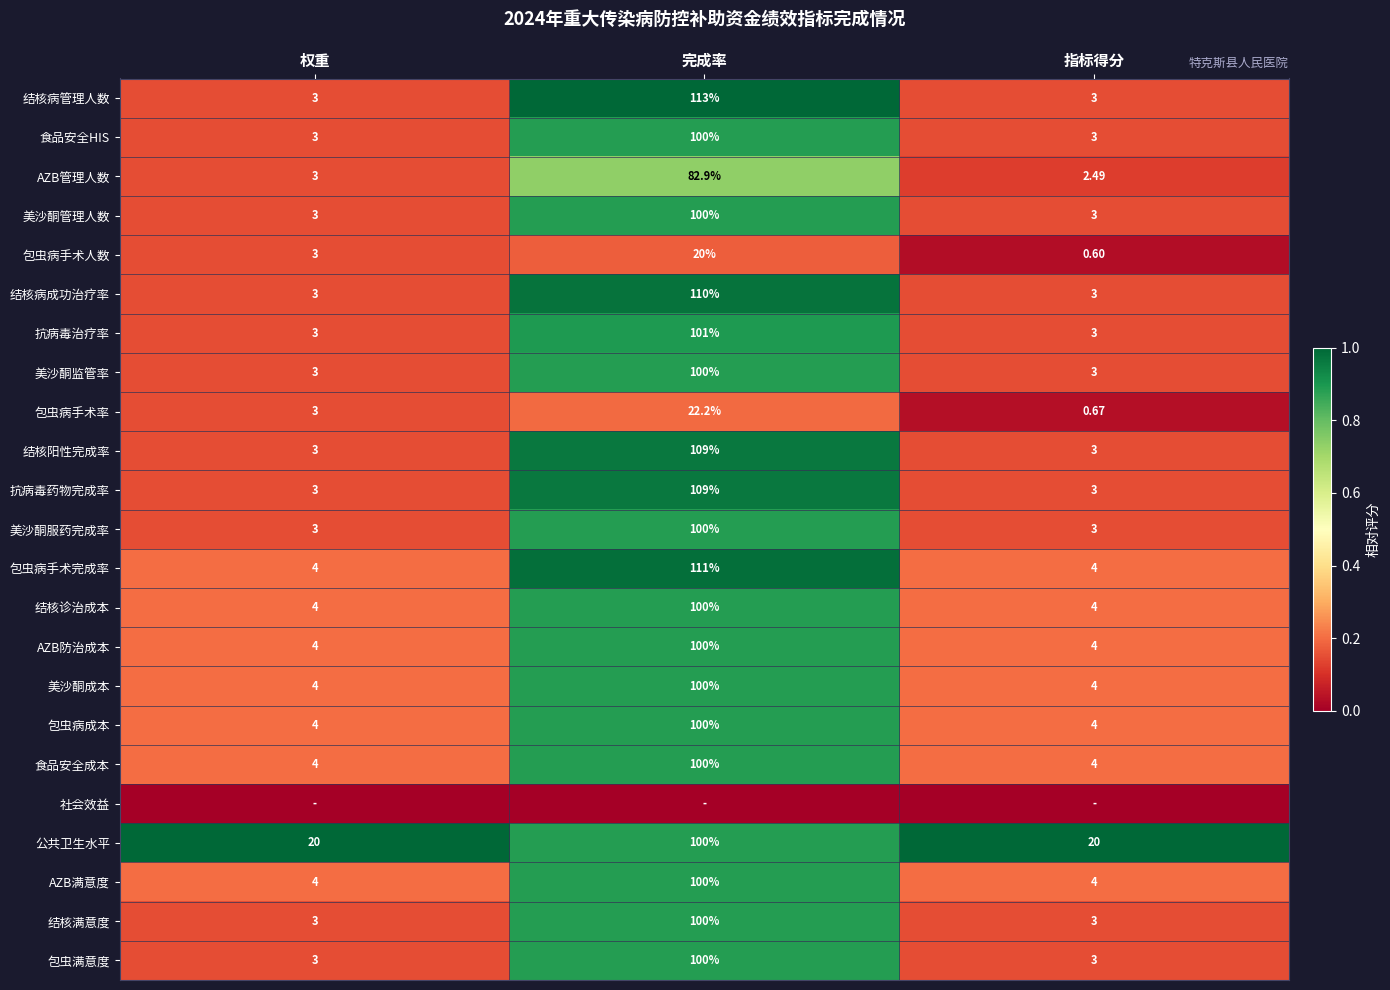

Is it true that 结核阳性完成率 equals 0.3 at 完成率?

False